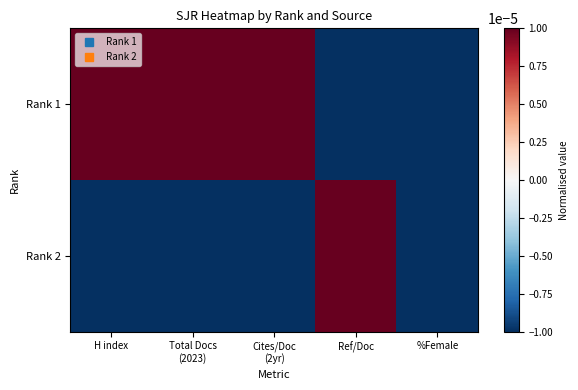

At how many categories does at least one series exceed 0?

4